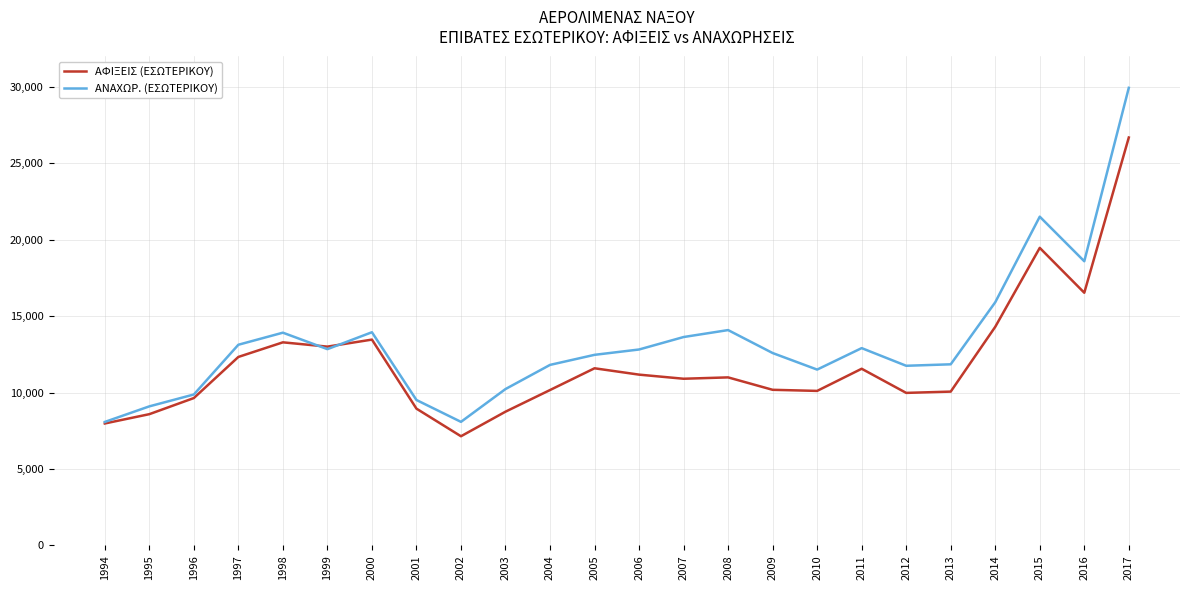

List the series in order of their overall mean, highest first.

ΑΝΑΧΩΡ. (ΕΣΩΤΕΡΙΚΟΥ), ΑΦΙΞΕΙΣ (ΕΣΩΤΕΡΙΚΟΥ)